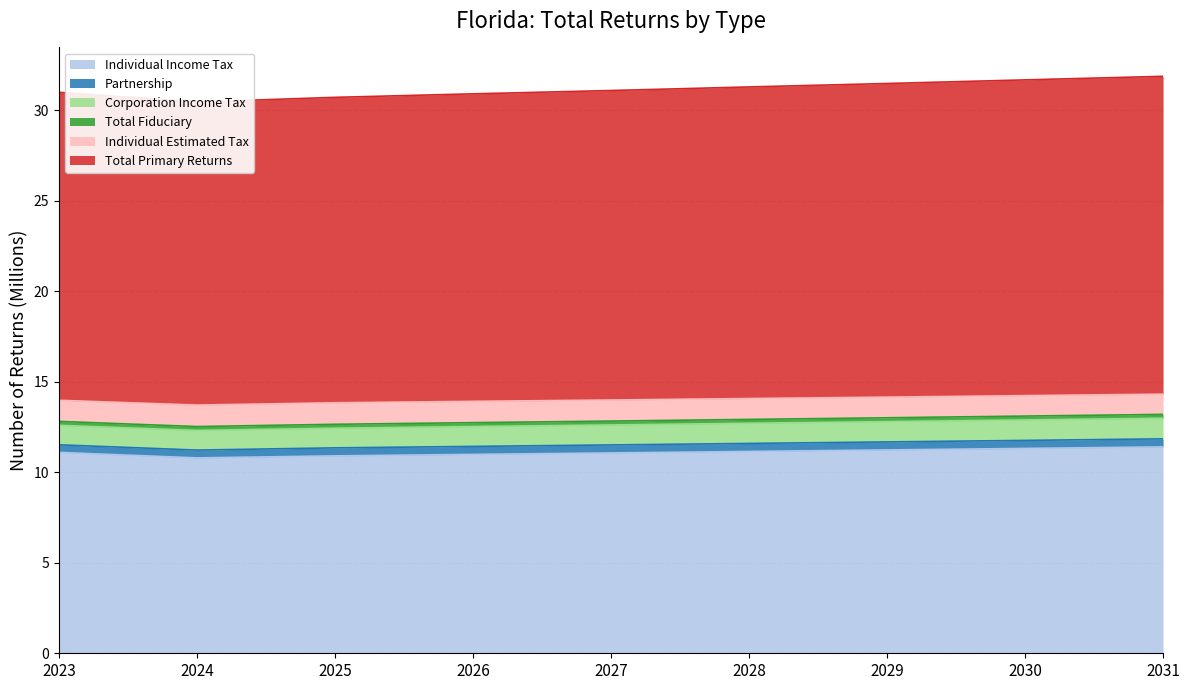

Which category has the highest value across all series?

2031